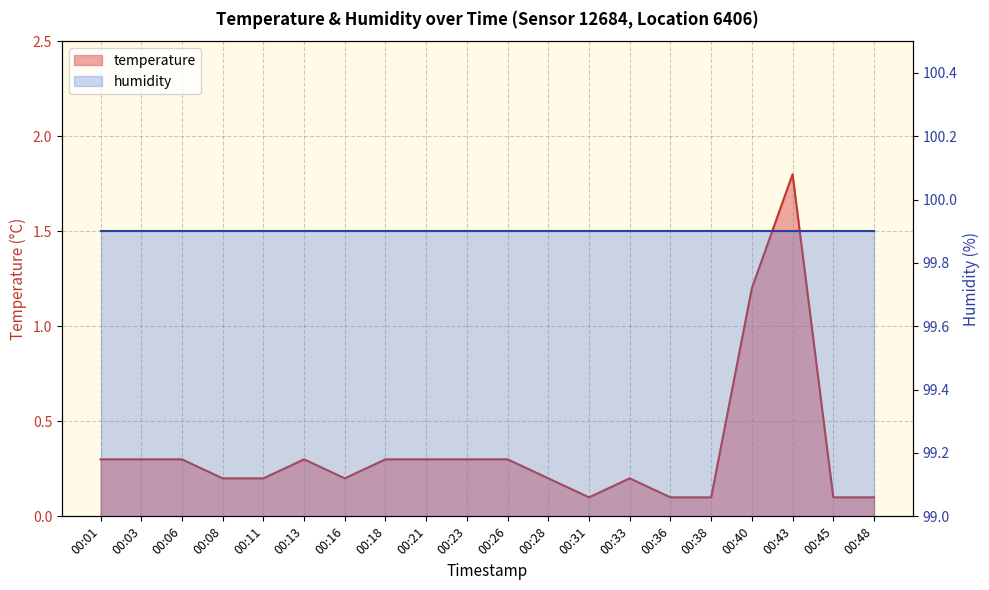

How many interior local valleys (lower than both neighbors) does the data have?

2